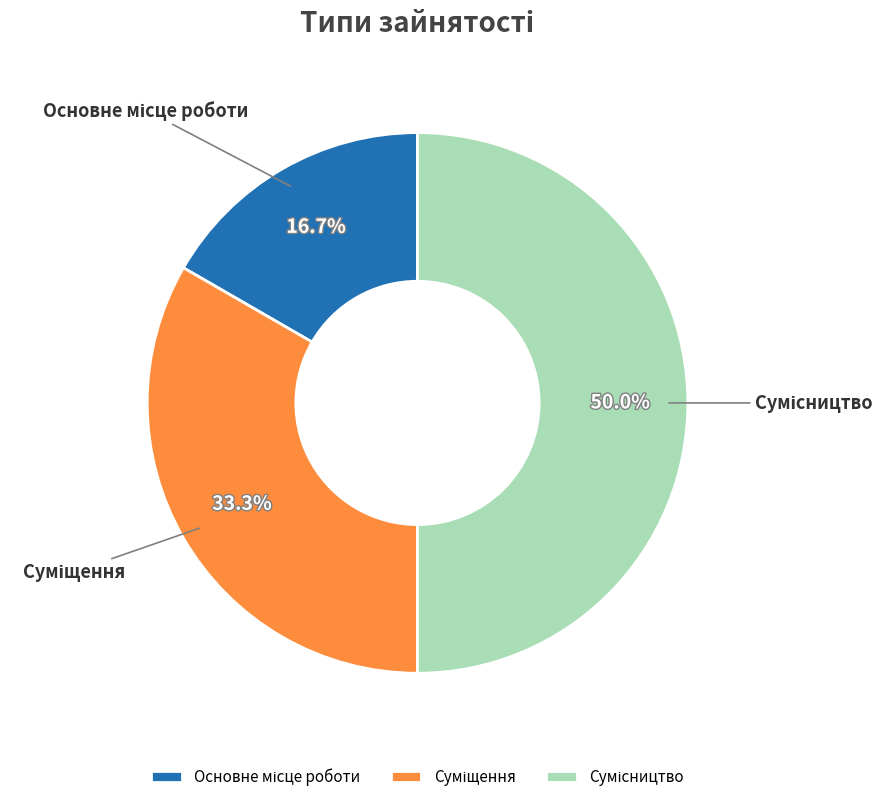

Between Сумісництво and Основне місце роботи, which is larger?

Сумісництво